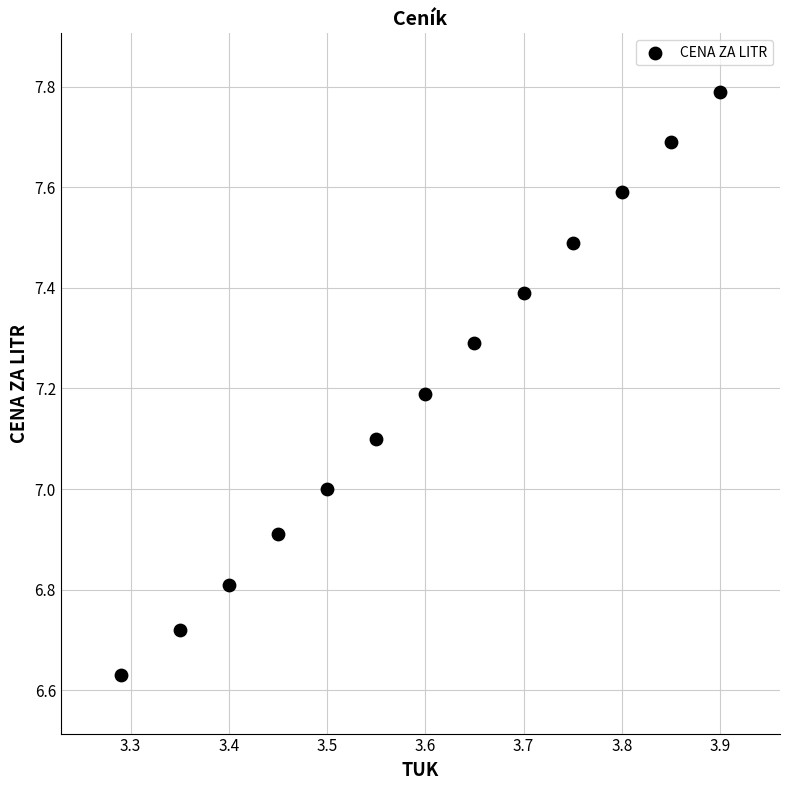

What is the range of Y values (max minus min)?

1.2